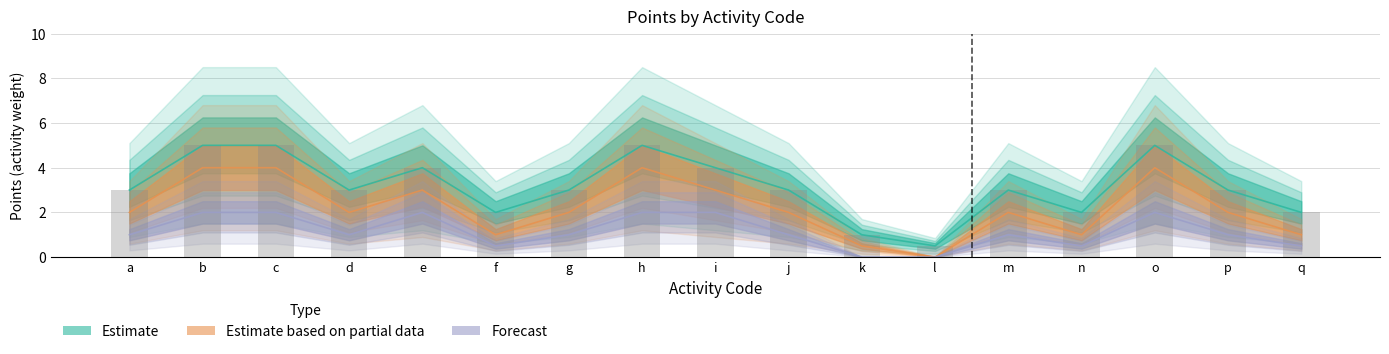

At which category does the chart reach its peak across all series?

b